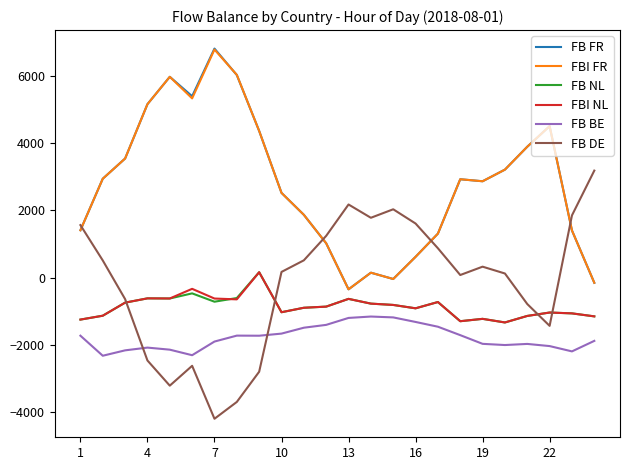

How many values in the FBI FR series exceed 2927?

12